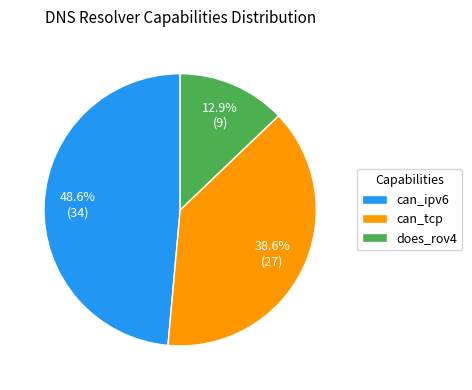

Is there any slice that represents more than half of the pie?

No